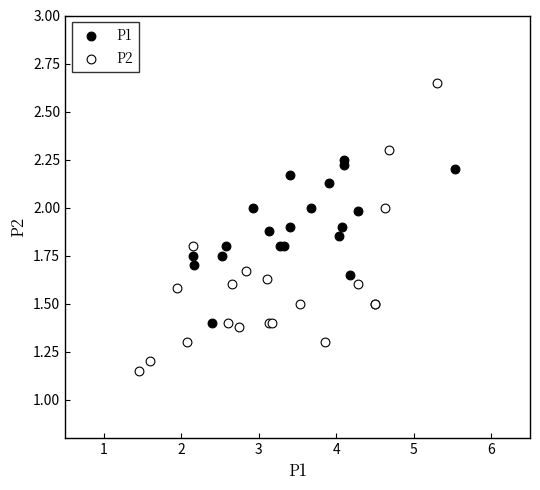

Which series contains the highest Y value?

P2